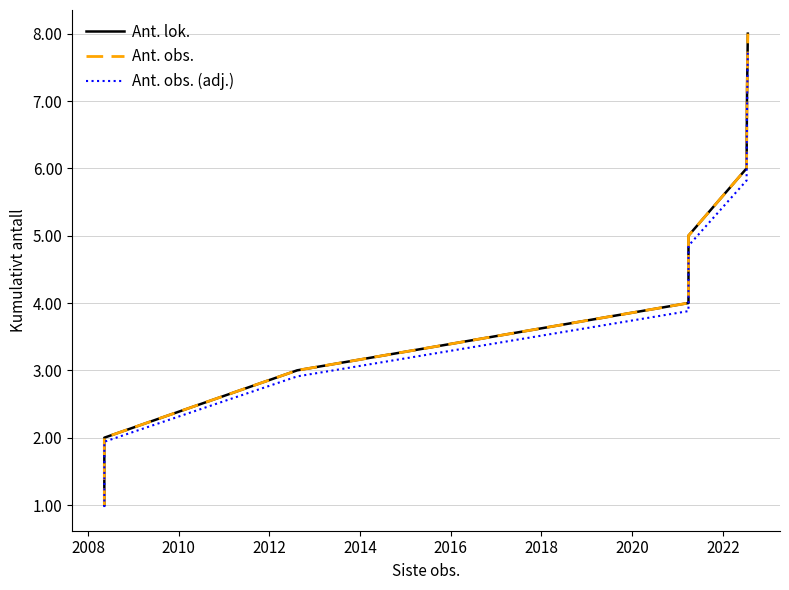

How many data points in Ant. lok. are above 5?

3